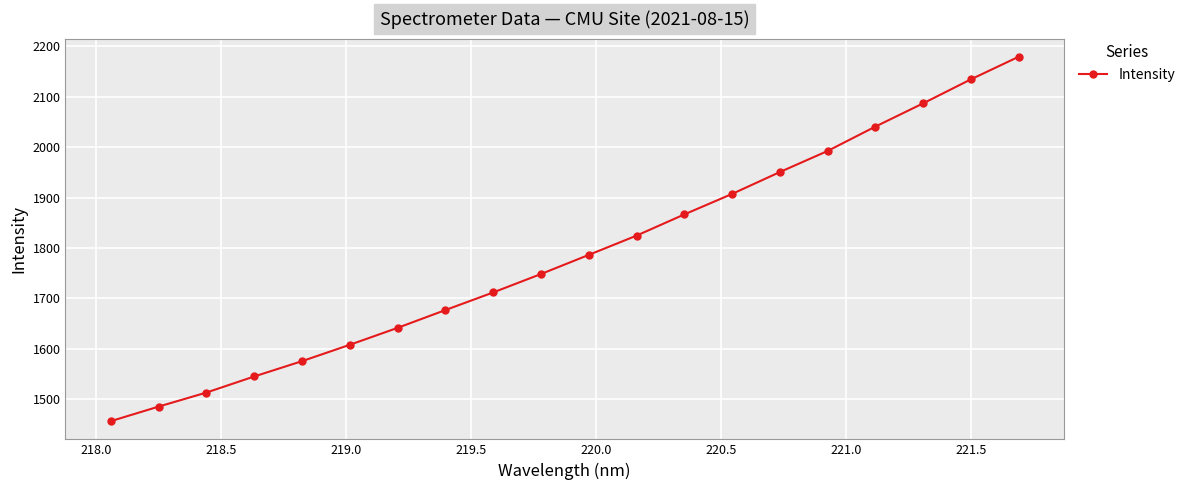

Does the chart have visible grid lines?

Yes